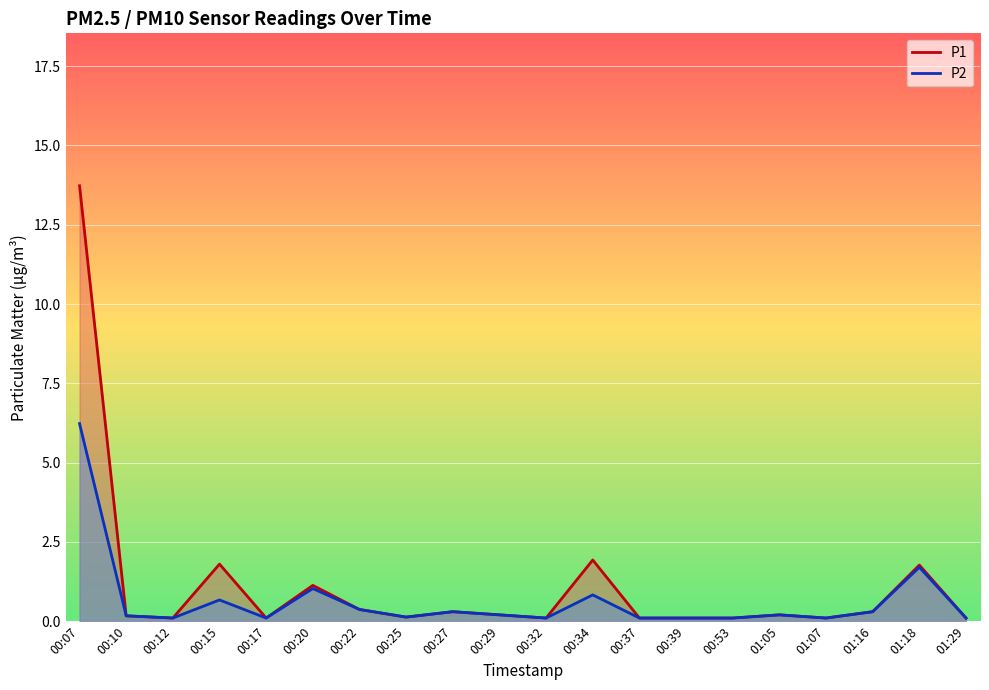

The value of P2 at 00:53 is 0.2. True or false?

False